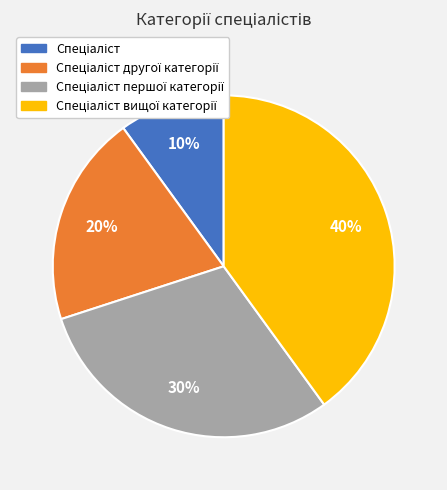

To the nearest percent, what is the difference between the largest and smallest slice percentages?

30%